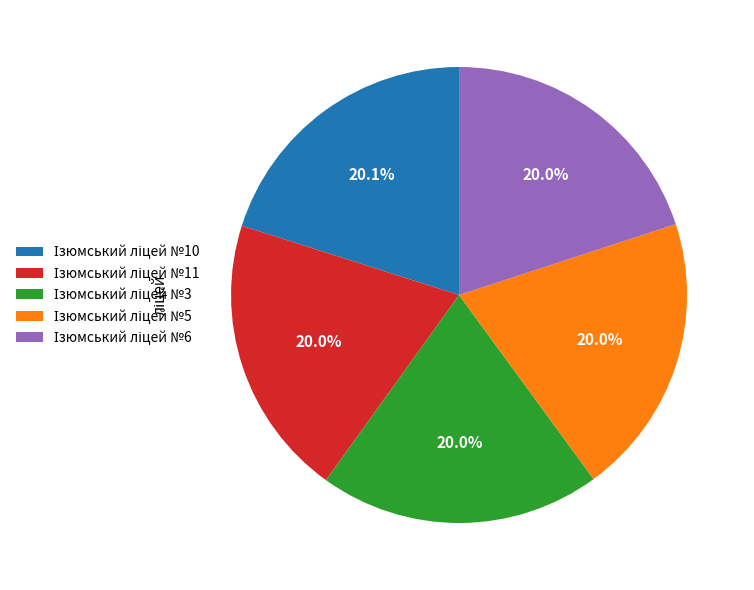

Is there a majority slice in this chart?

No